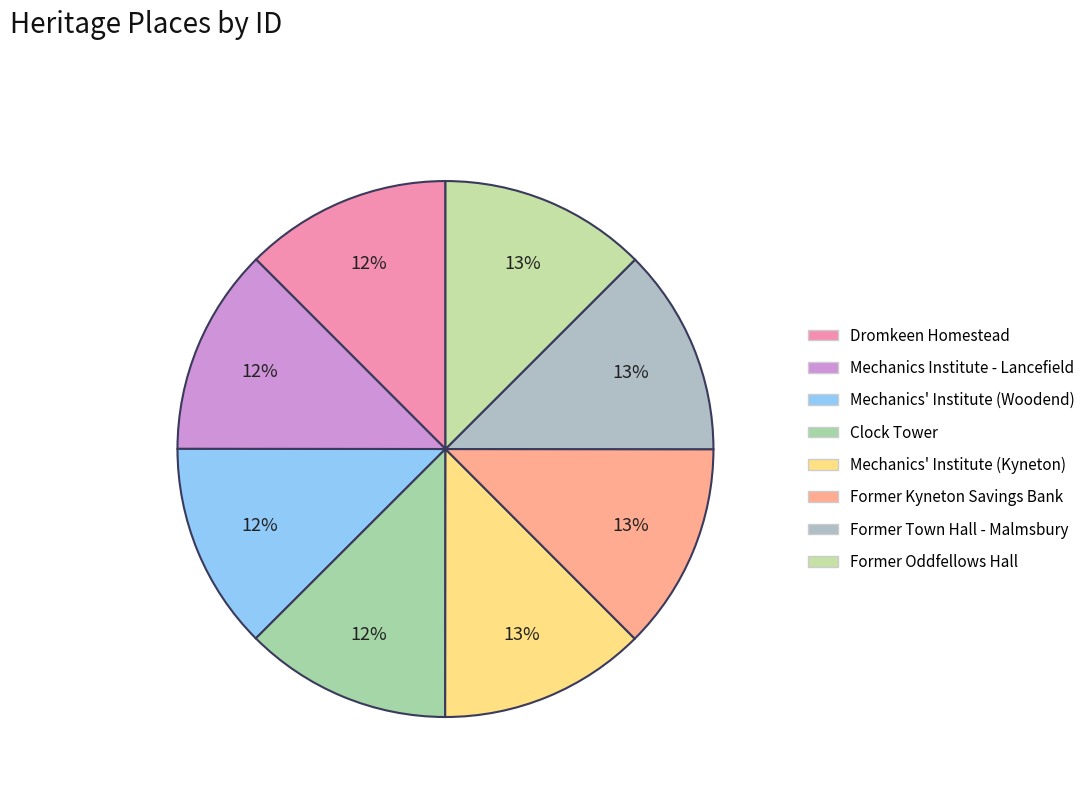

To the nearest percent, what portion does Former Kyneton Savings Bank represent?

13%